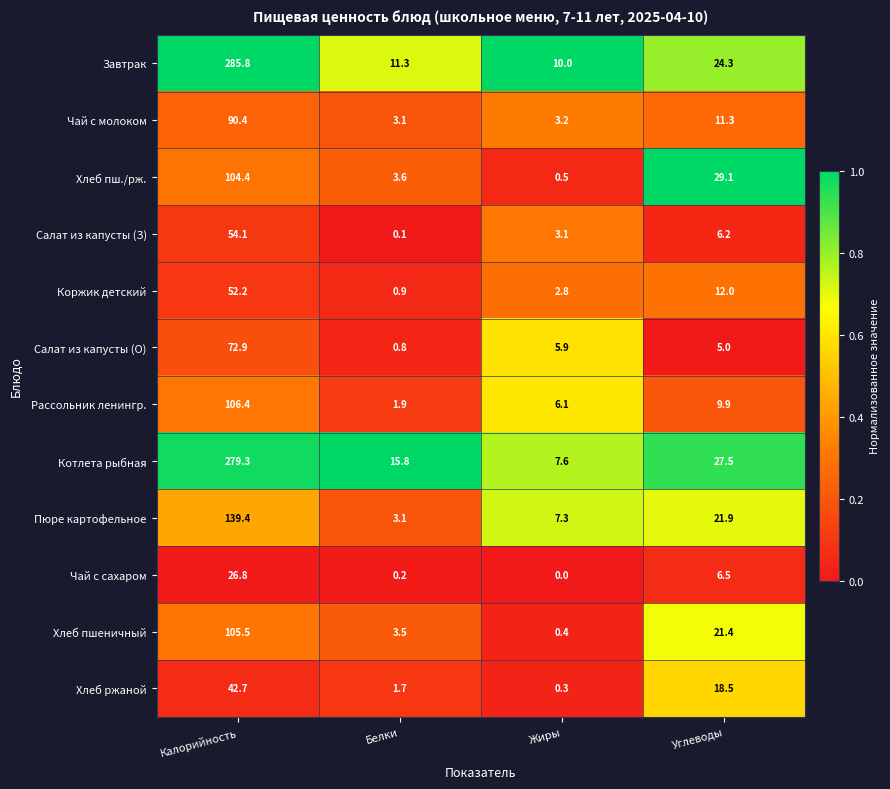

Is it true that Завтрак equals 39.9 at Углеводы?

False